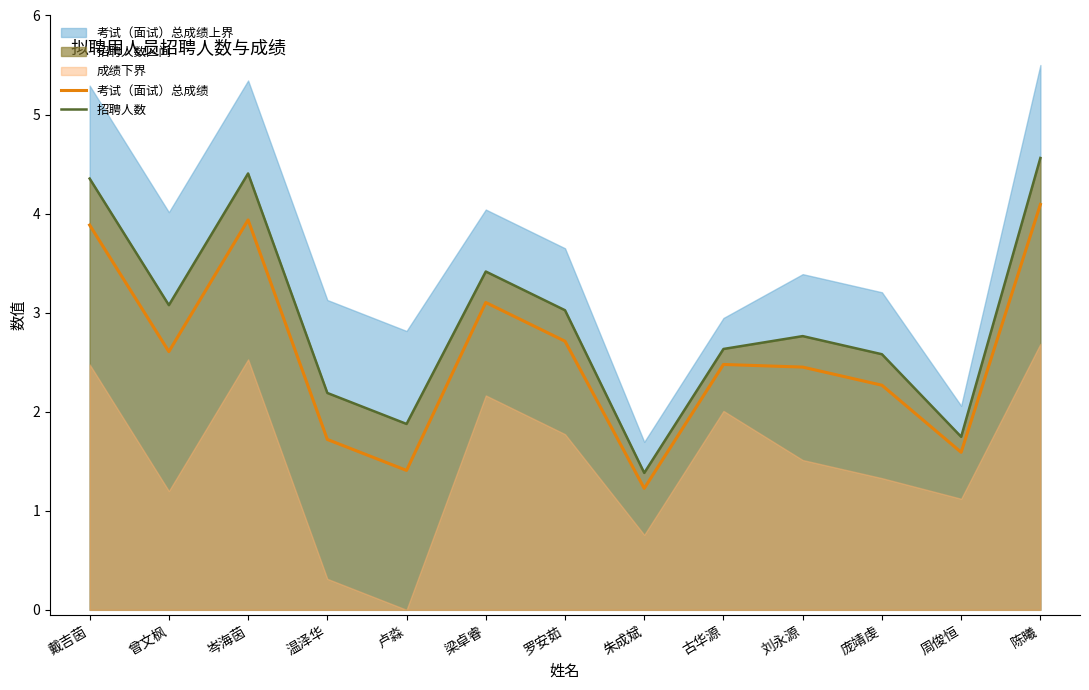

What is the total value across all series at 岑海茵?

8.3